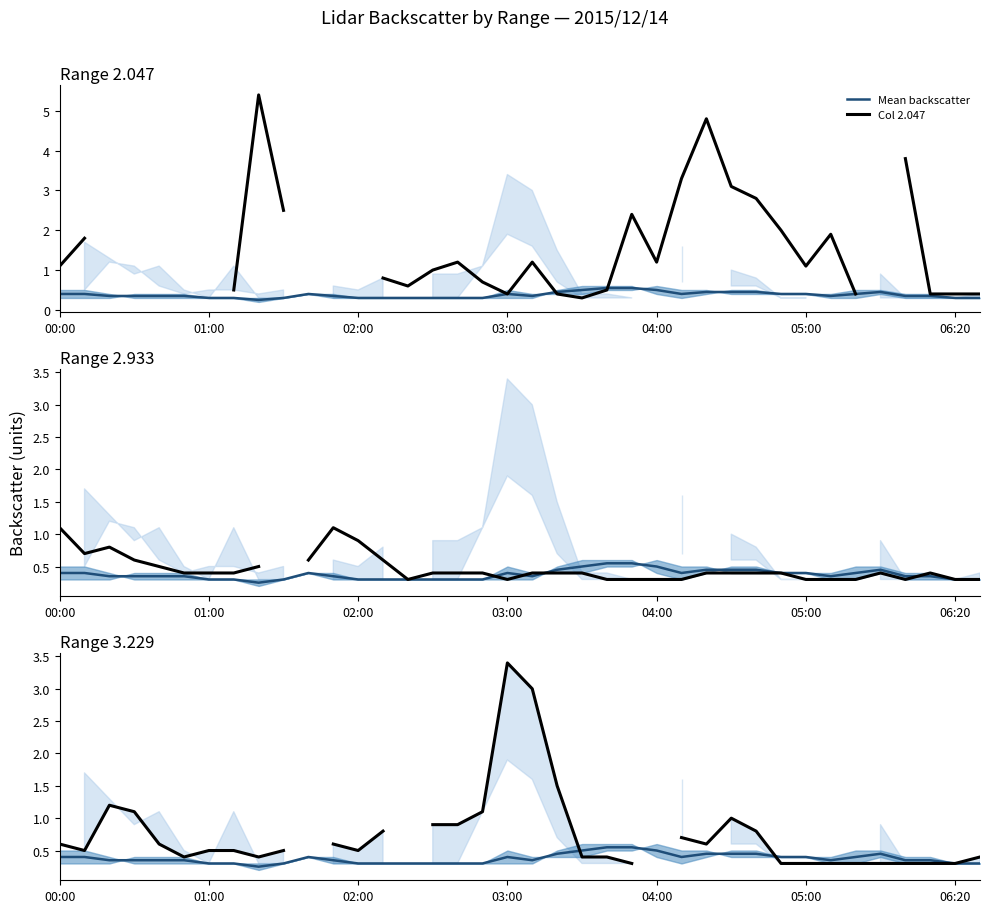

Count the Col 2.933 values in the range 0 to 1.

35